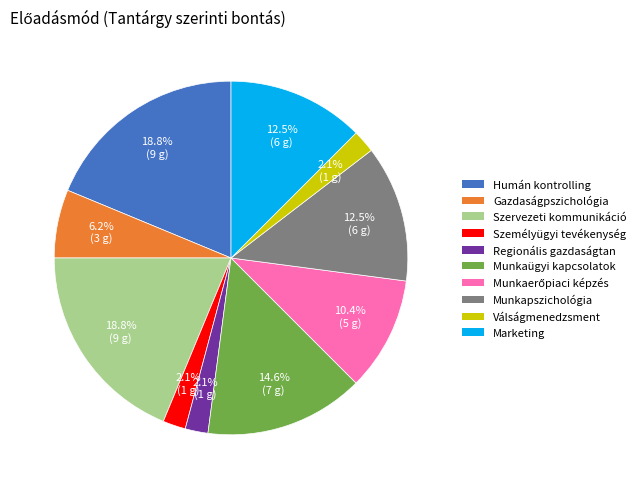

True or false: Gazdaságpszichológia accounts for 18% of the total.

False